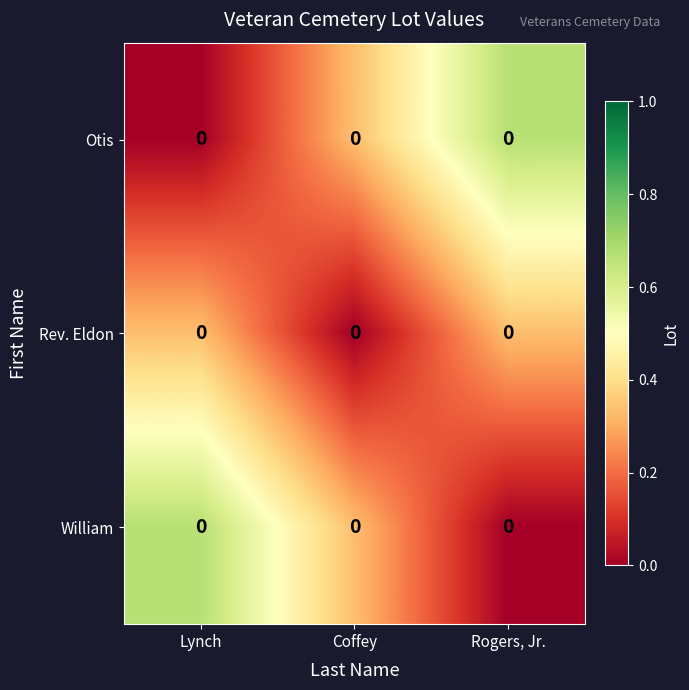

Where is Rev. Eldon nearest to the value 0?

Coffey